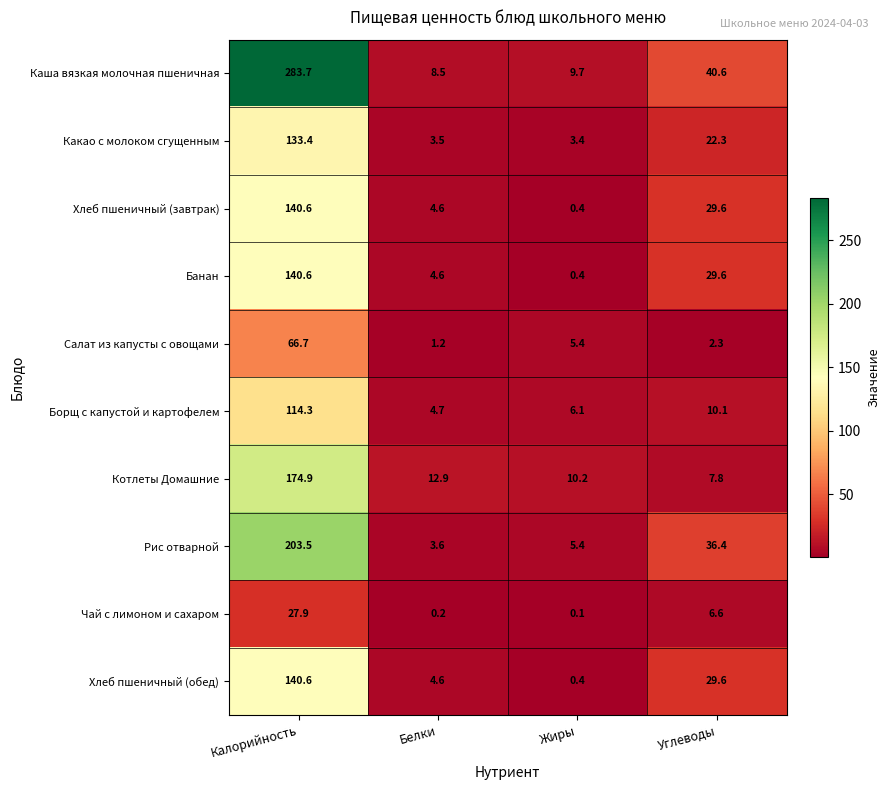

How many data points does each series have?

4